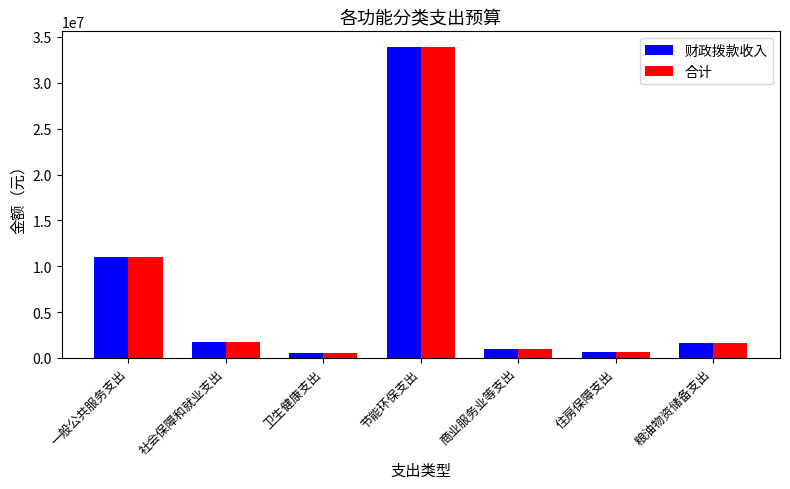

How many data points does each series have?

7